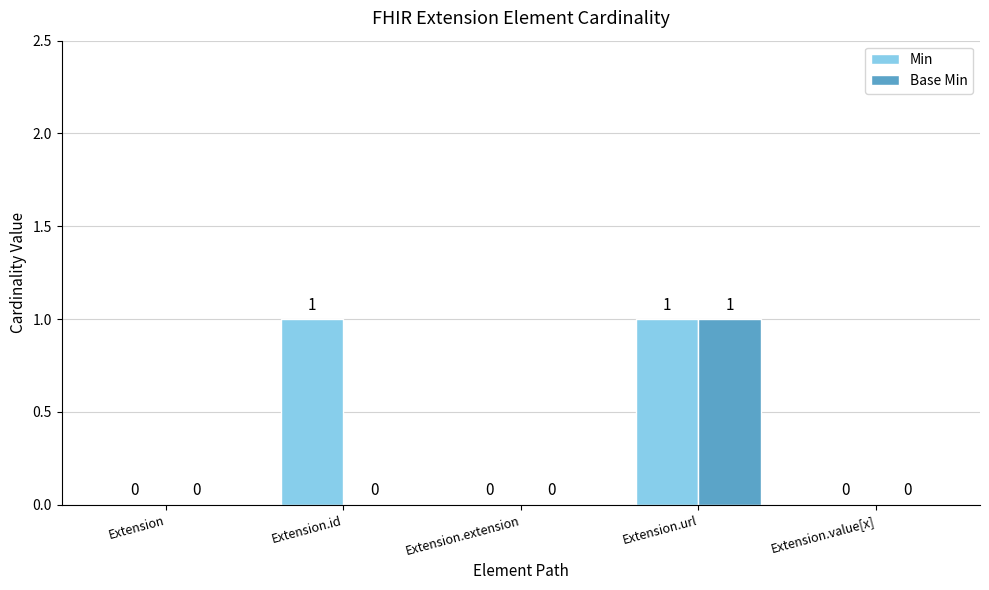

Reading left to right, list all the values displayed in this chart.

Min: 0	1	0	1	0
Base Min: 0	0	0	1	0